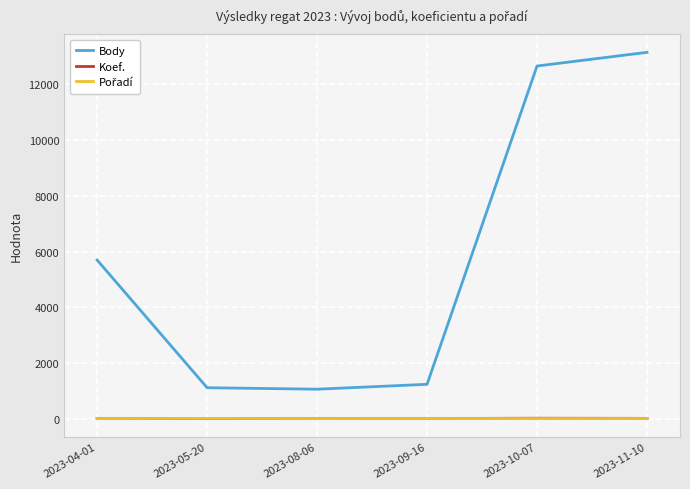

What is the sum of the Body values at 2023-04-01 and 2023-10-07?

18356